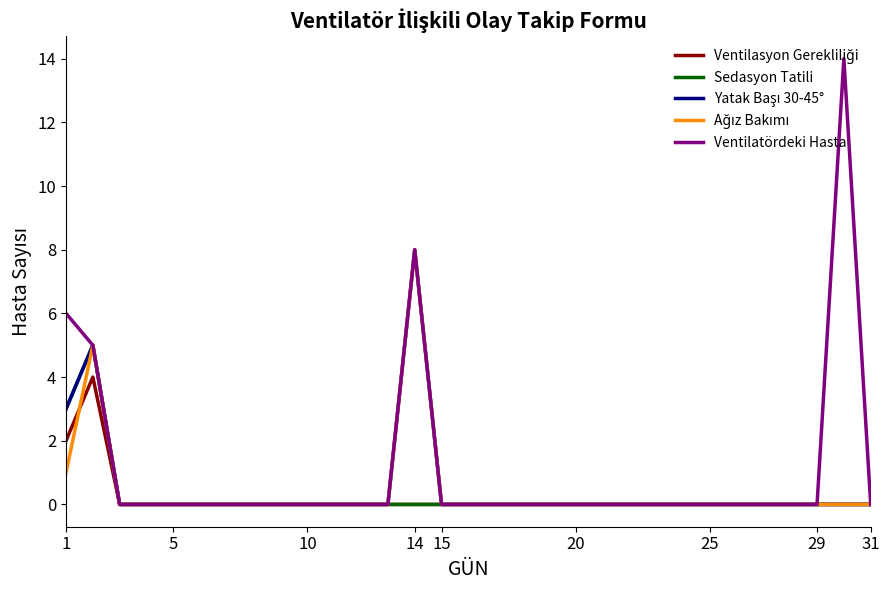

Which series has the largest range (max minus min)?

Ventilatördeki Hasta